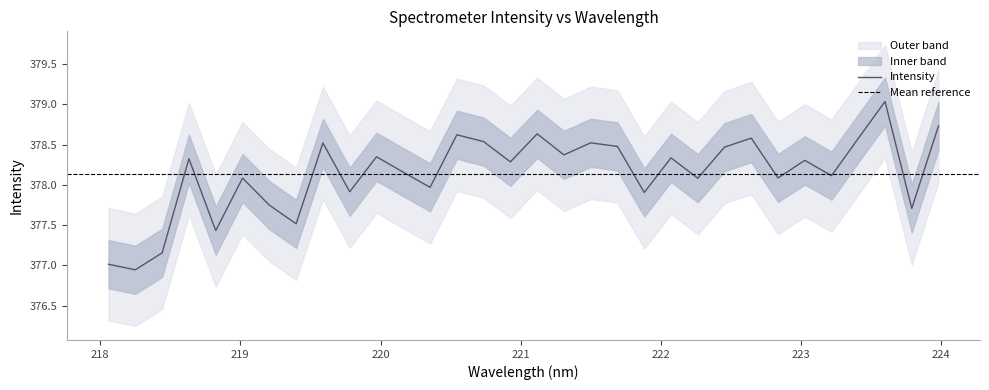

Count the number of values greater than 378.

22